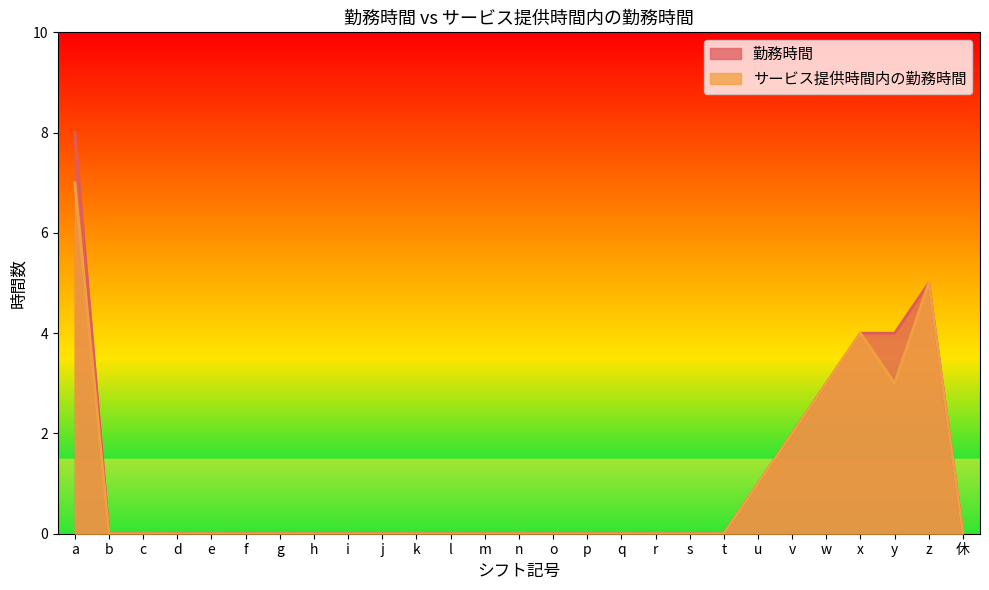

How many lines are shown in the chart?

2